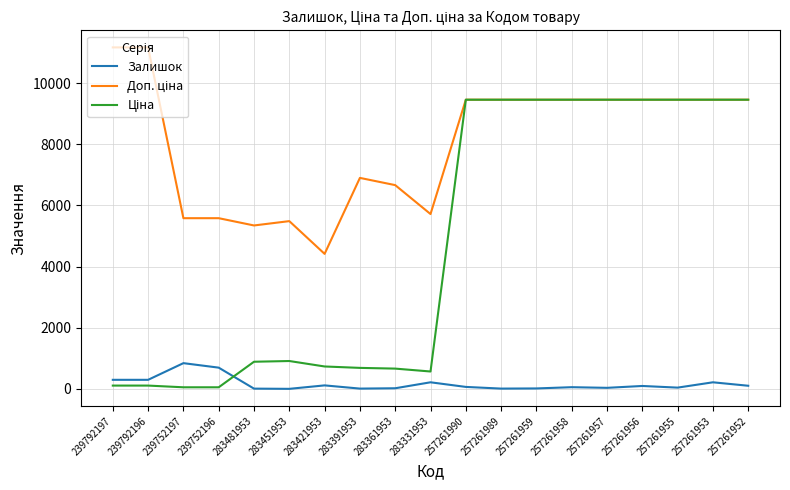

True or false: Залишок has a value of 300.0 at 239792197.

True